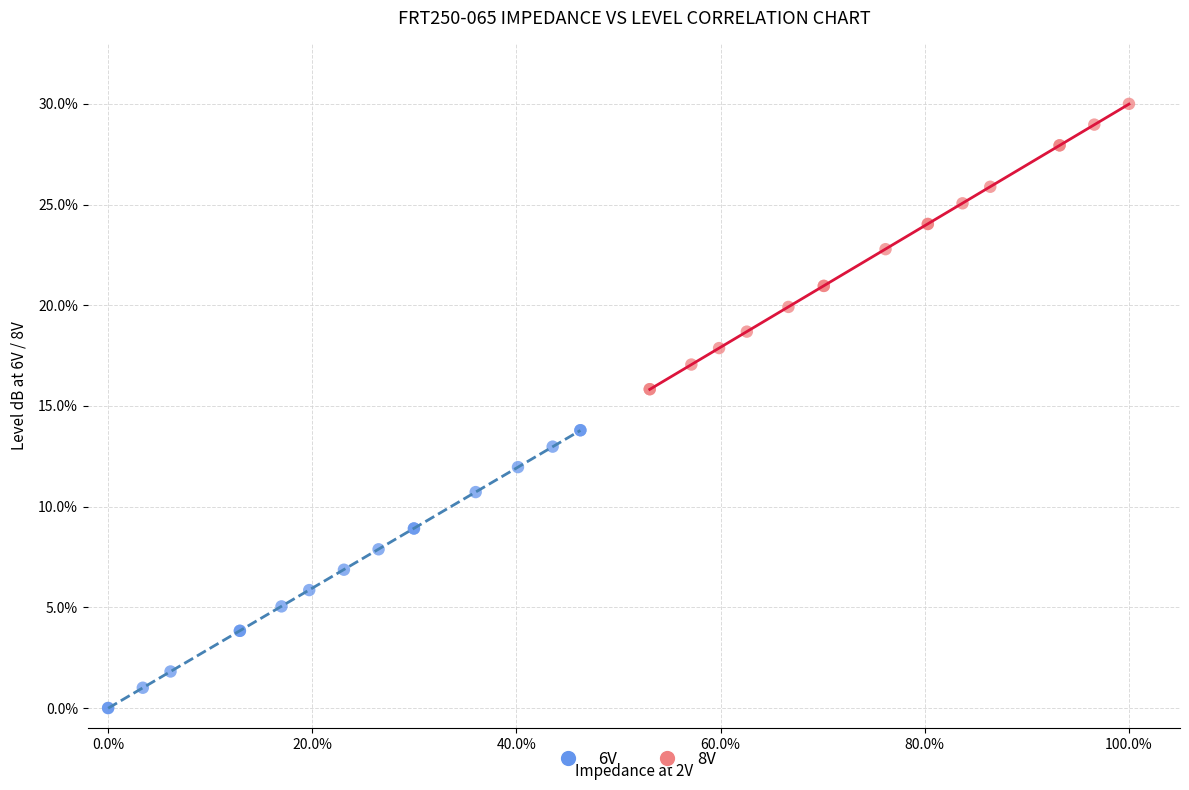

Which series has the largest Y range (max minus min)?

8V